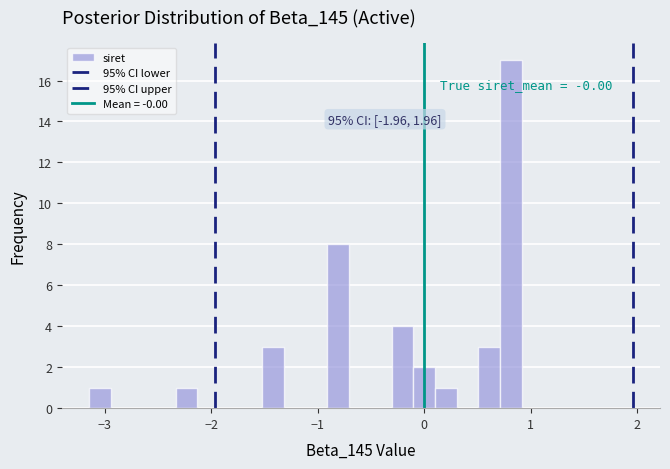

Around what value on the x-axis is the tallest bar? Give the approximate position of its centre, as read against the axis.

0.8